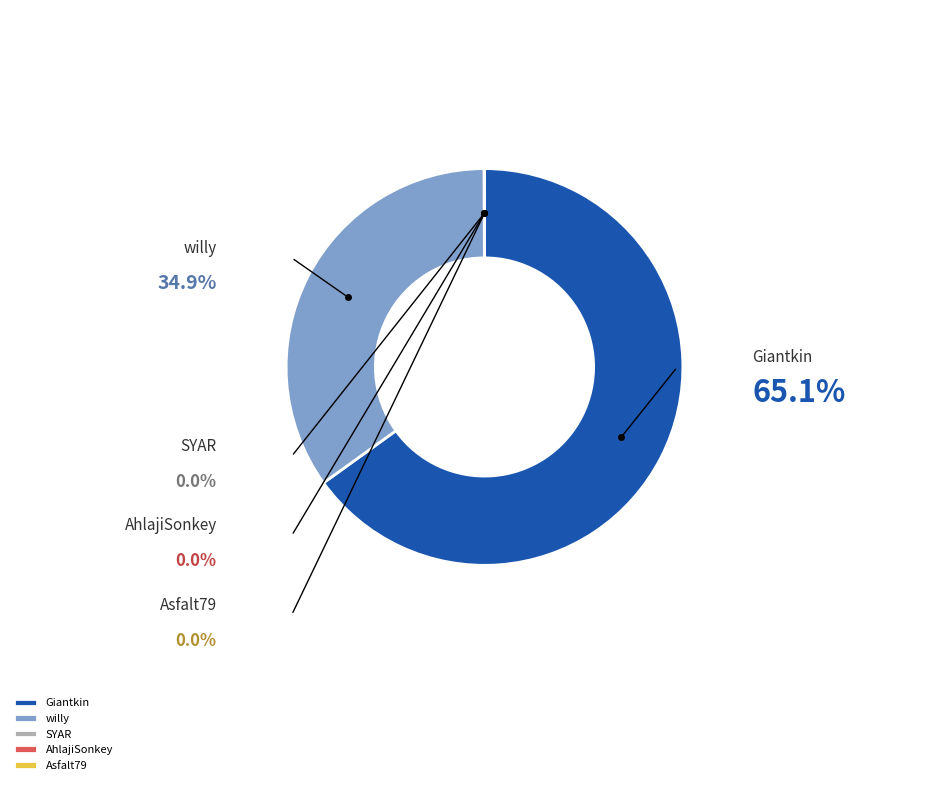

How much of the chart is everything except willy?

65.1%